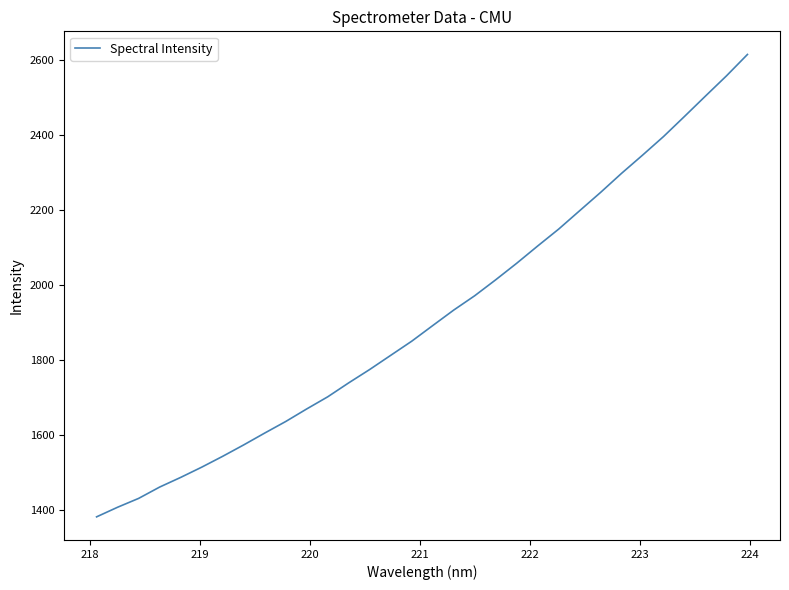

What is the maximum value shown in the chart?

2615.5